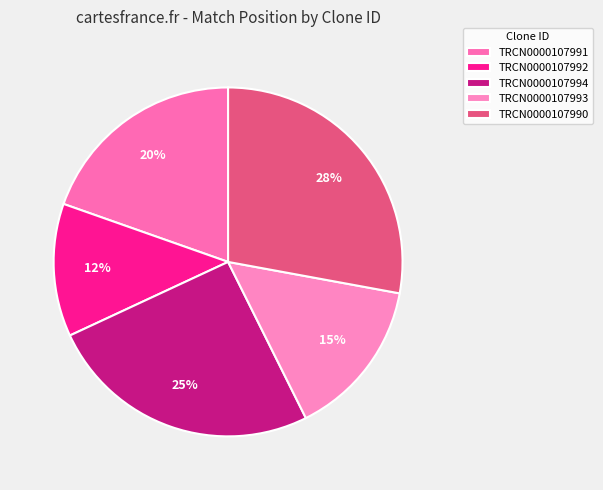

Which slice is the smallest?

TRCN0000107992